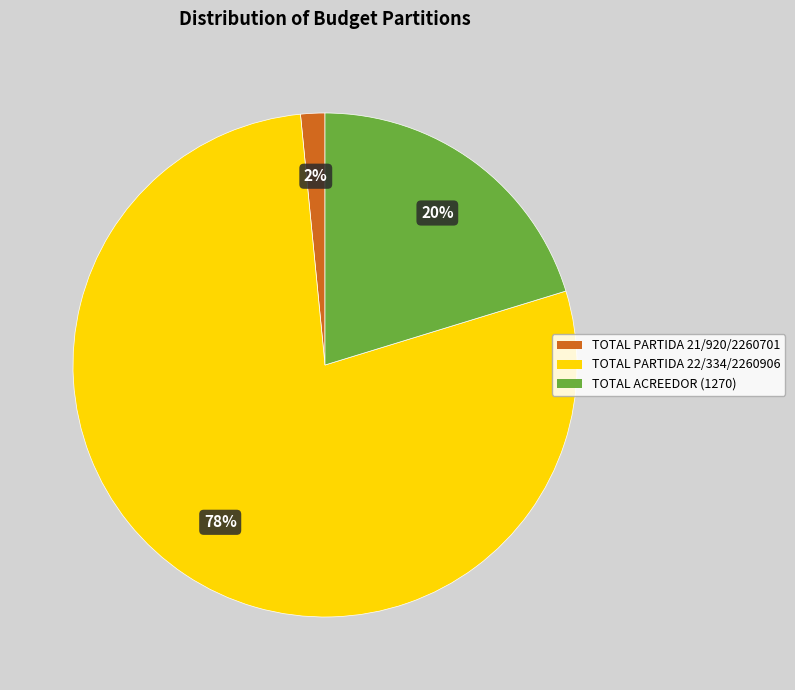

Count the number of slices in the pie.

3